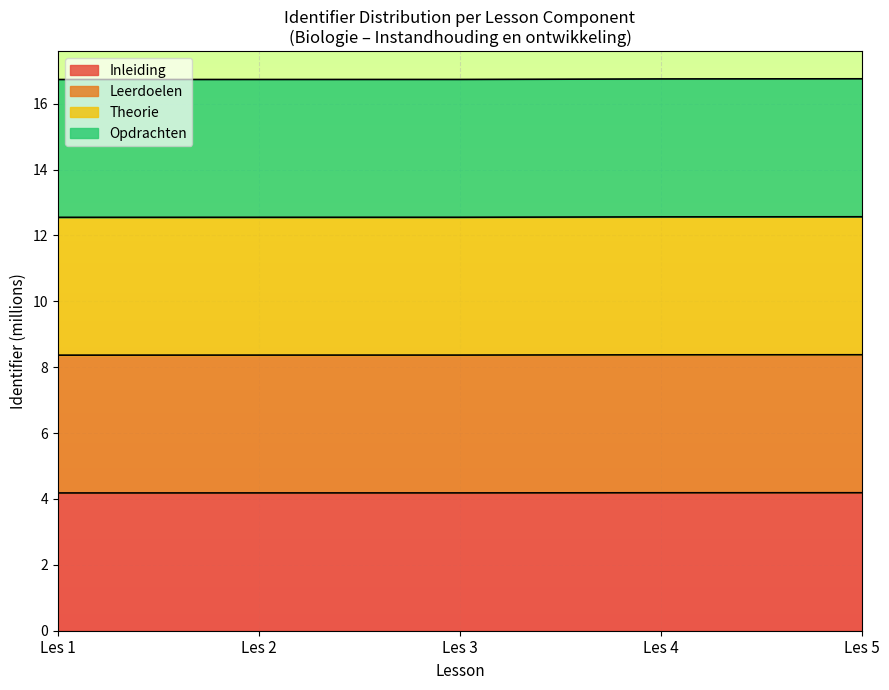

What is the minimum value for Inleiding?

4.2